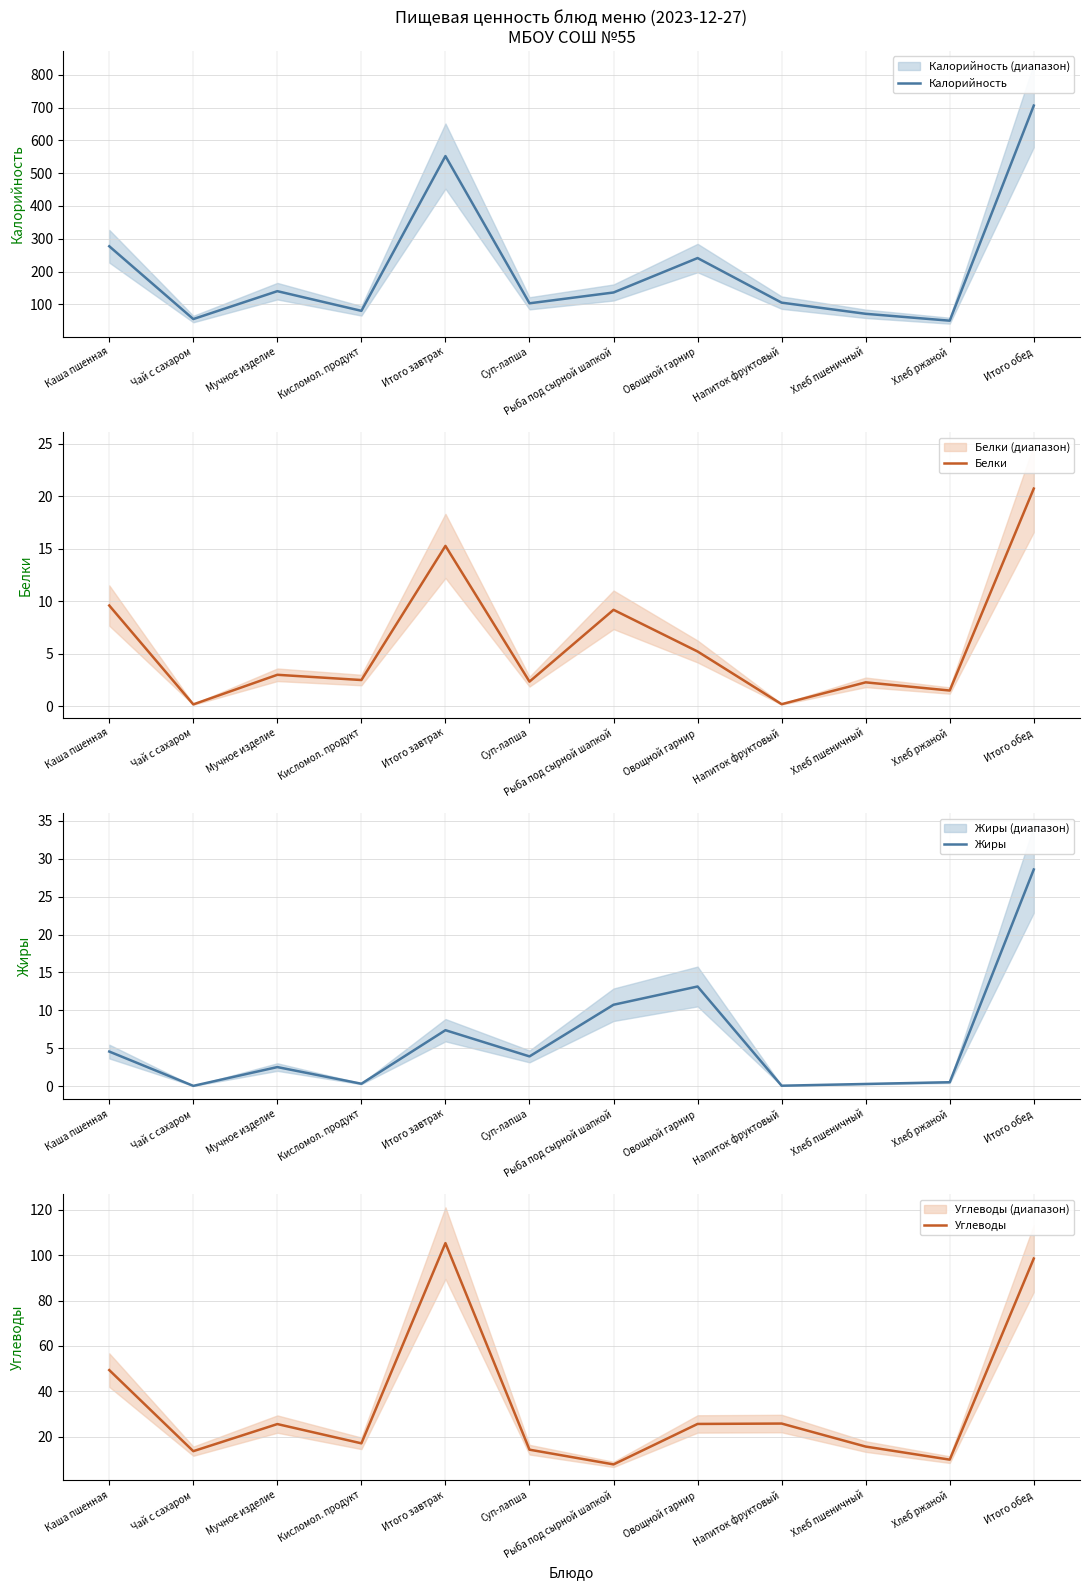

At Напиток фруктовый, list the series in order from largest to smallest.

Калорийность, Углеводы, Белки, Жиры